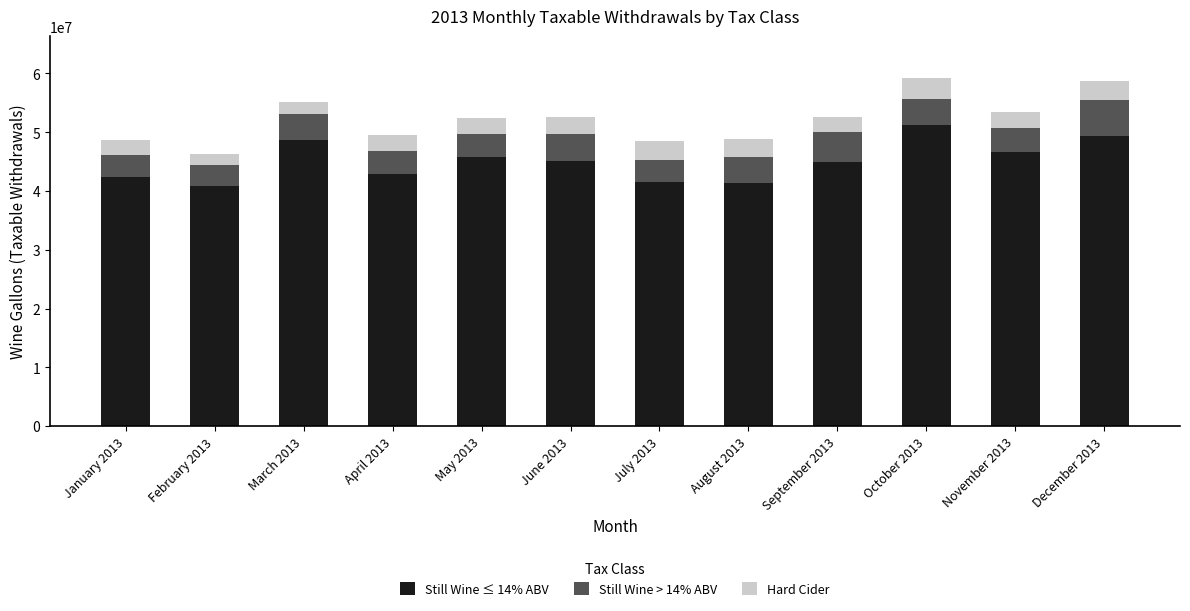

What is the sum of the Still Wine ≤ 14% ABV values at August 2013 and December 2013?

90599541